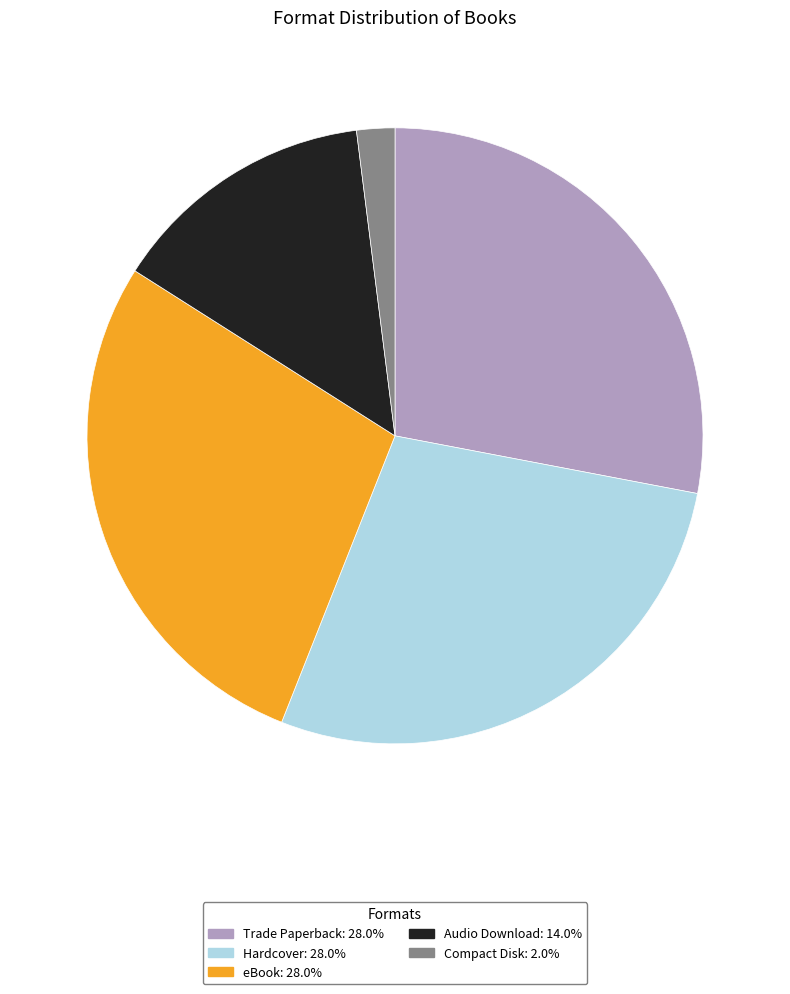

What is the smallest slice in the pie chart?

Compact Disk